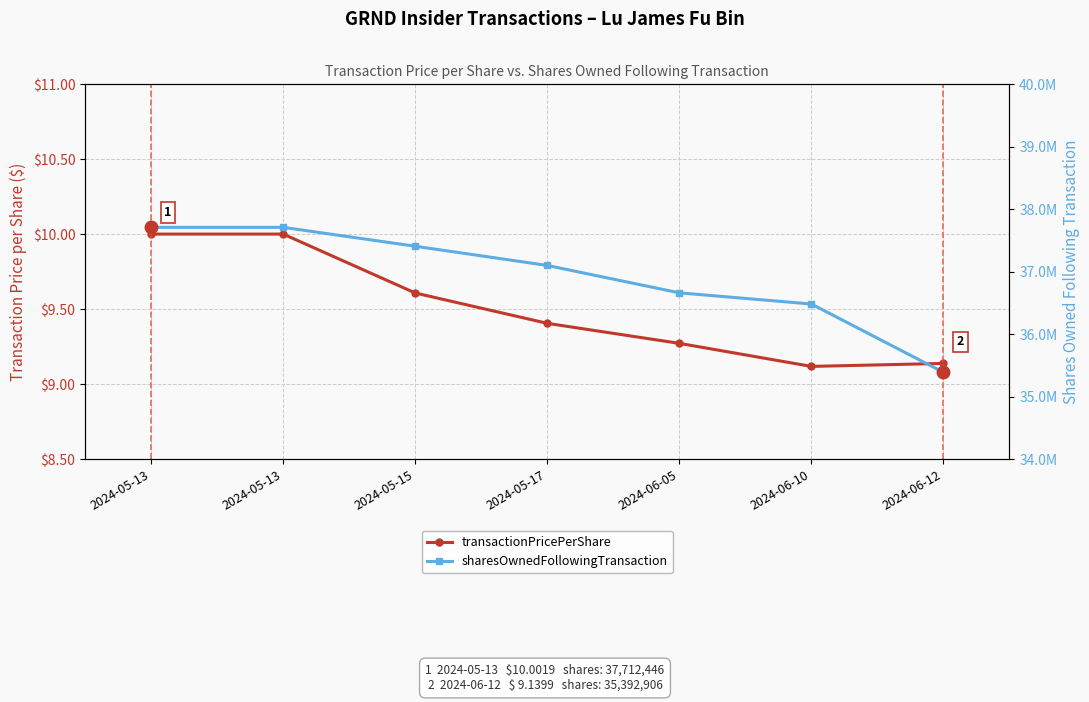

What is the value of the sharesOwnedFollowingTransaction point at the 6th from the left?

36485839.0